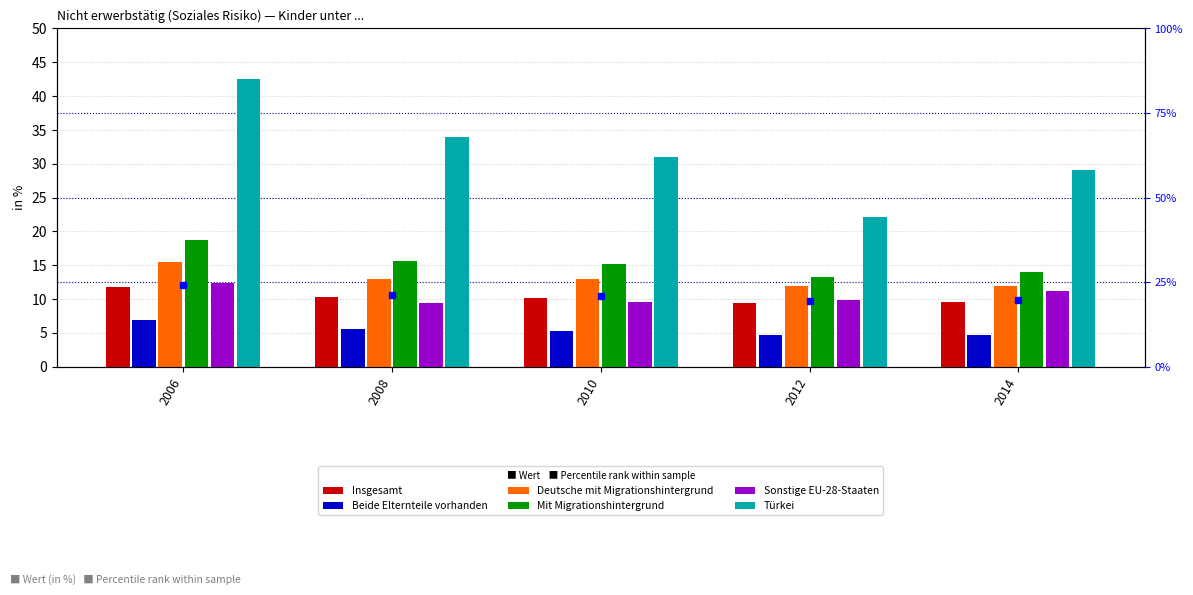

Reading left to right, what are all the values shown in this chart?

Insgesamt: 11.7	10.3	10.1	9.4	9.6
Beide Elternteile vorhanden: 6.9	5.5	5.3	4.6	4.7
Deutsche mit Migrationshintergrund: 15.4	12.9	13.0	11.9	11.9
Mit Migrationshintergrund: 18.7	15.6	15.2	13.3	14.0
Sonstige EU-28-Staaten: 12.3	9.4	9.6	9.9	11.2
Türkei: 42.5	33.9	31.0	22.1	29.1